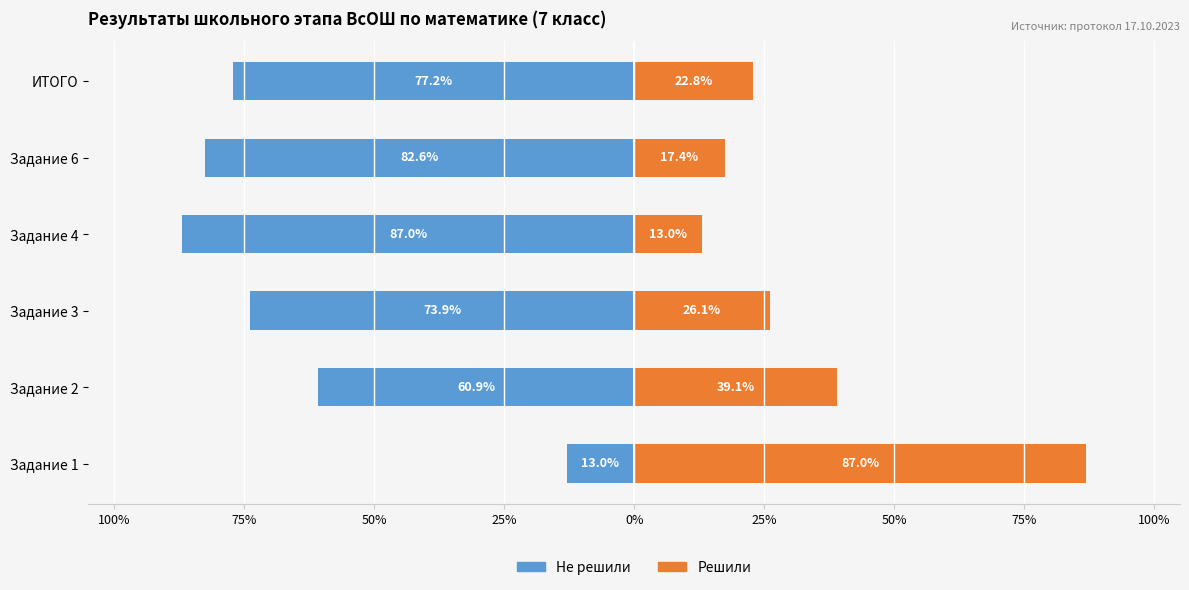

What is the sum of all Решили values?

205.4